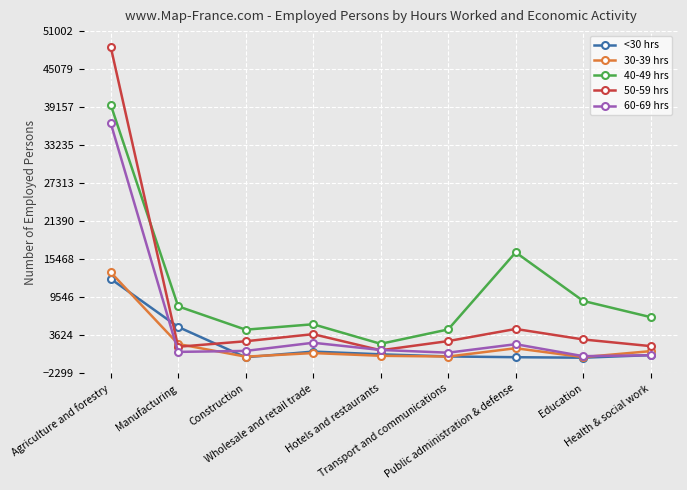

True or false: 60-69 hrs has more than 0 interior local peaks.

True